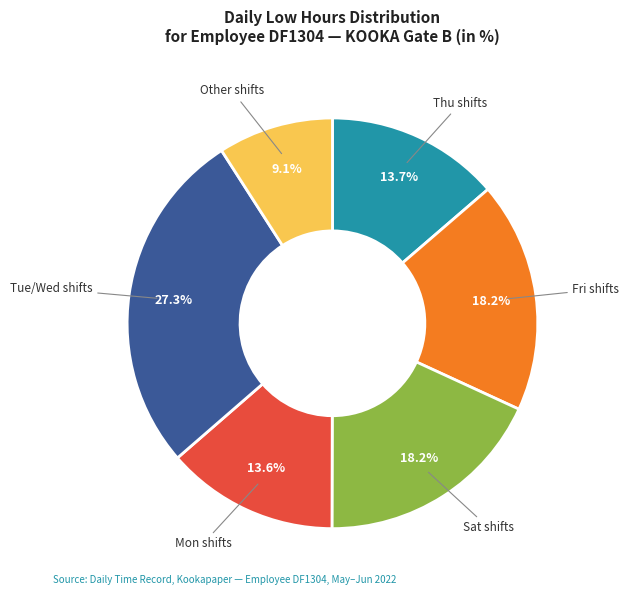

Is there a majority slice in this chart?

No